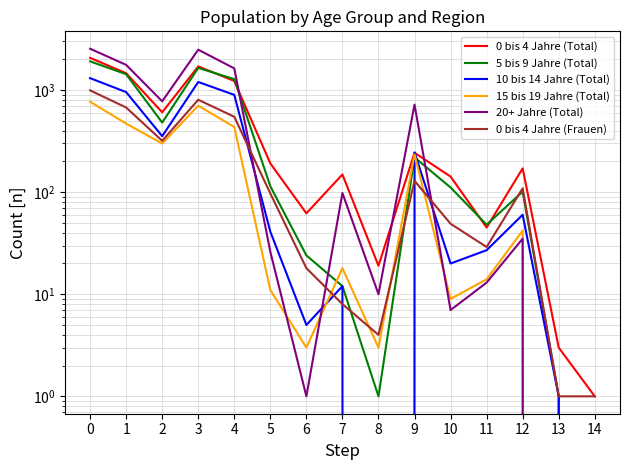

What is the sum of all 0 bis 4 Jahre (Total) values?

8085